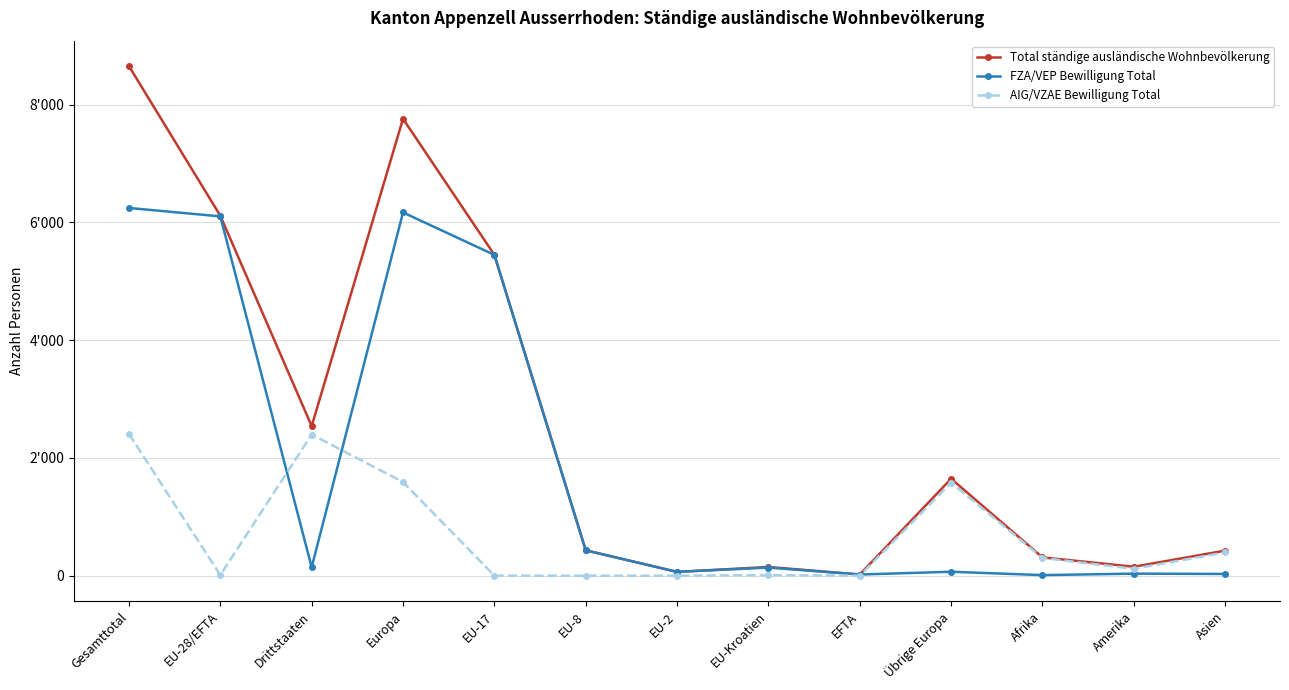

What are all the series names shown in the legend?

Total ständige ausländische Wohnbevölkerung, FZA/VEP Bewilligung Total, AIG/VZAE Bewilligung Total